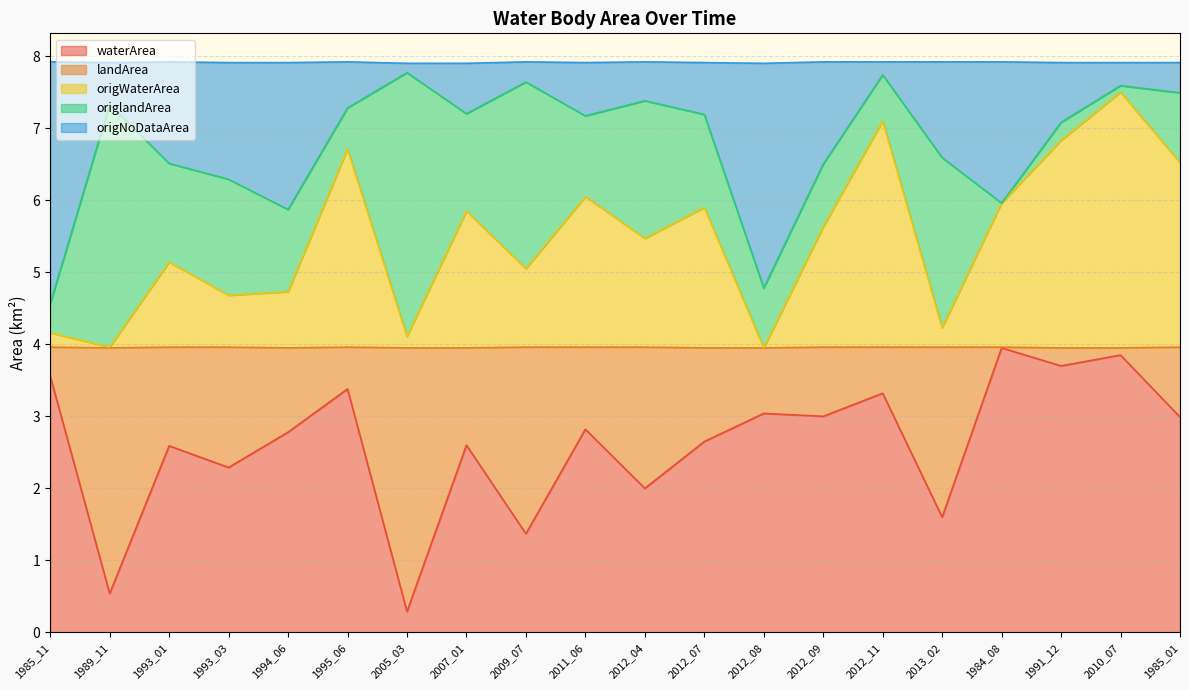

What value does the origWaterArea series have at 1989_11?

4.0